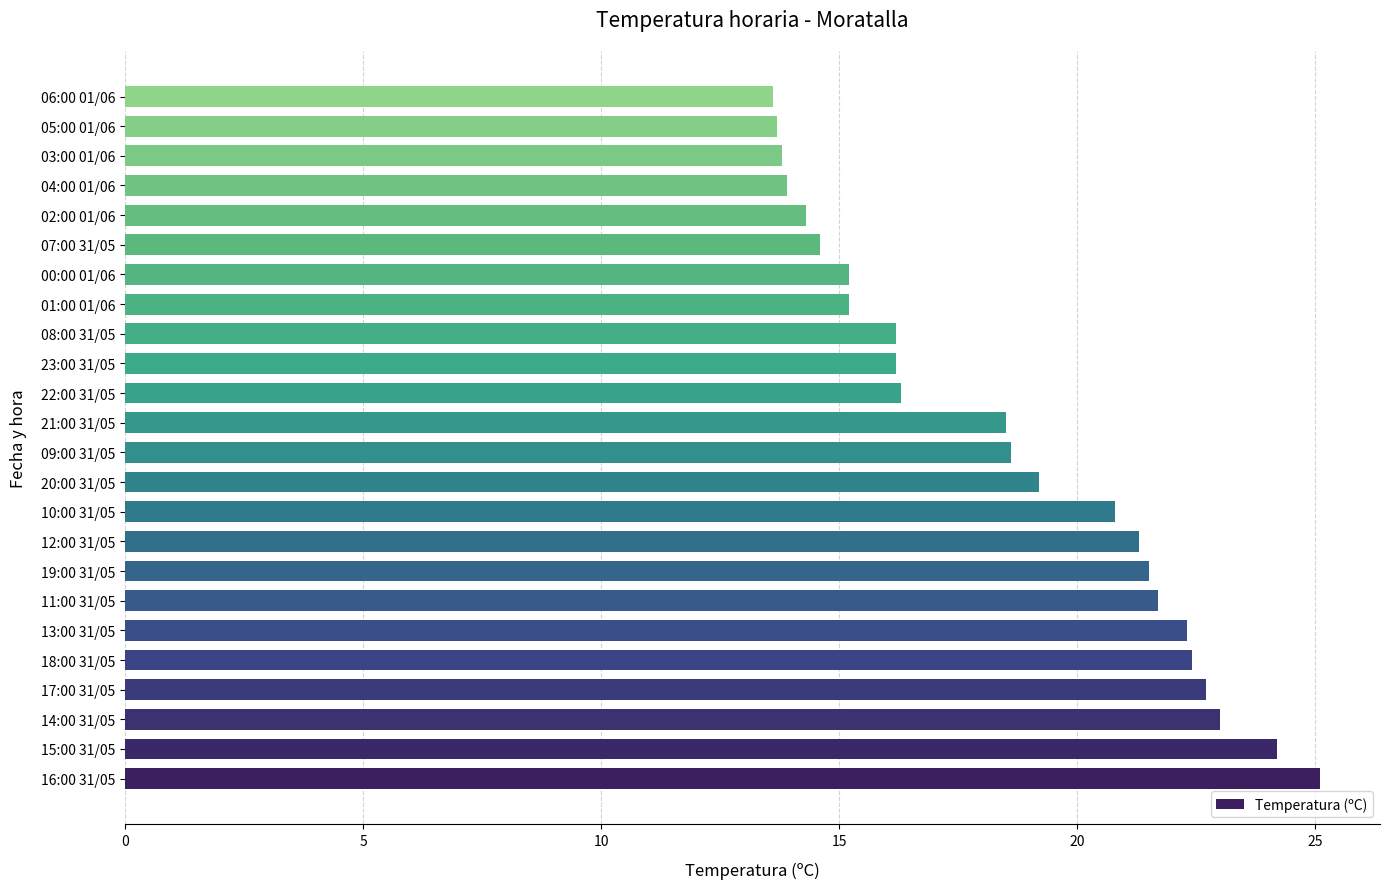

What is the smallest value displayed?

13.6